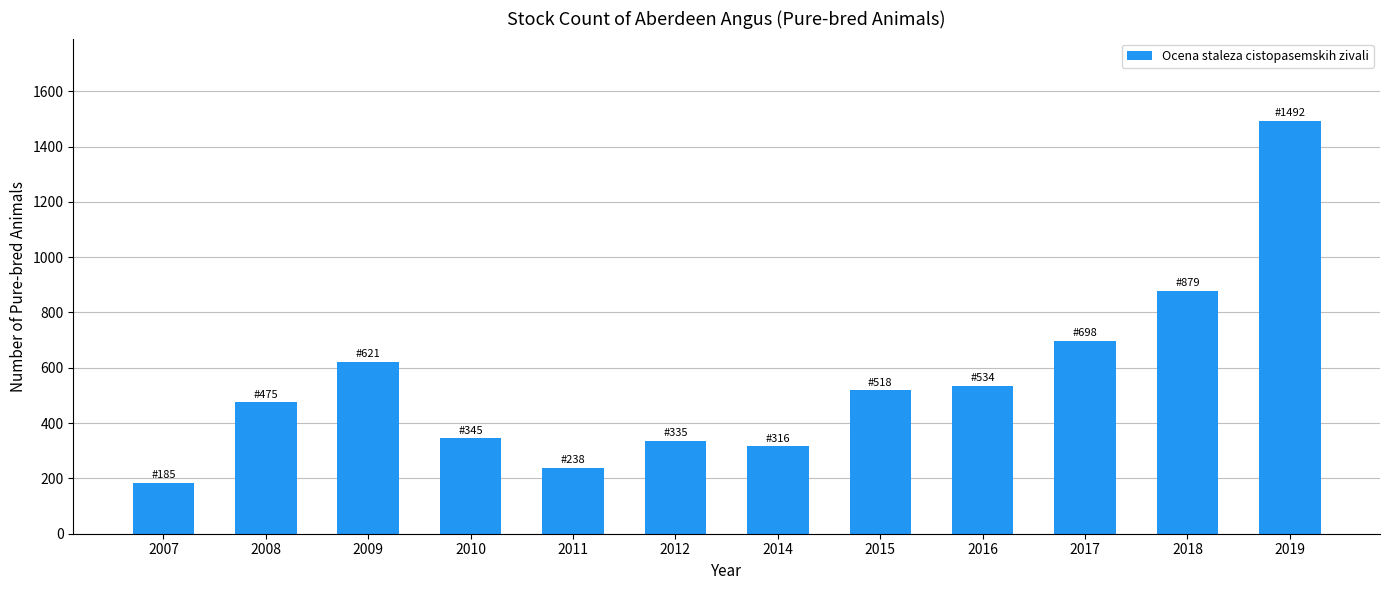

Reading left to right, list all the values displayed in this chart.

2007=185	2008=475	2009=621	2010=345	2011=238	2012=335	2014=316	2015=518	2016=534	2017=698	2018=879	2019=1492